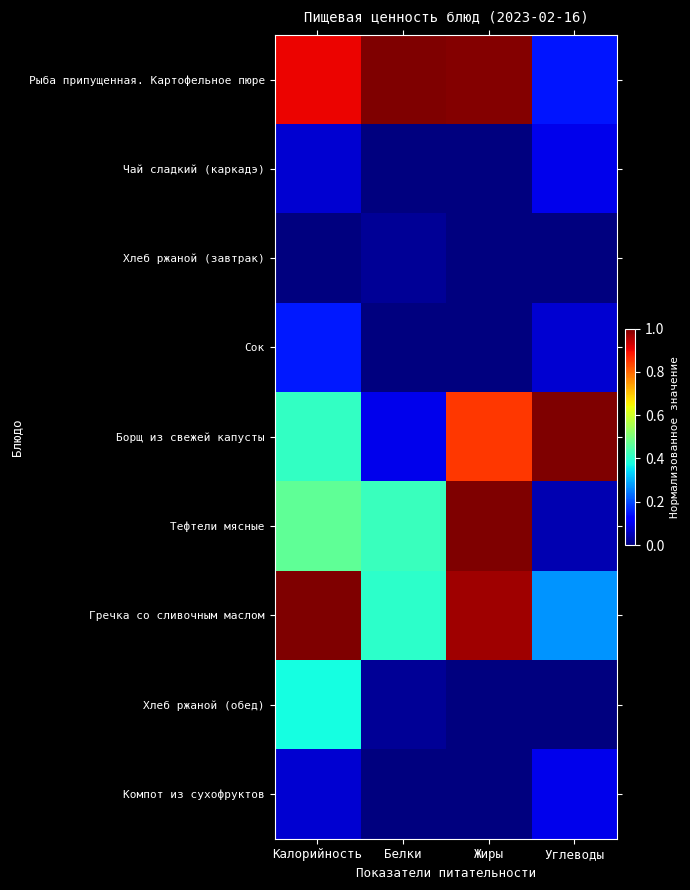

At which category is the sum across all series the highest?

Жиры